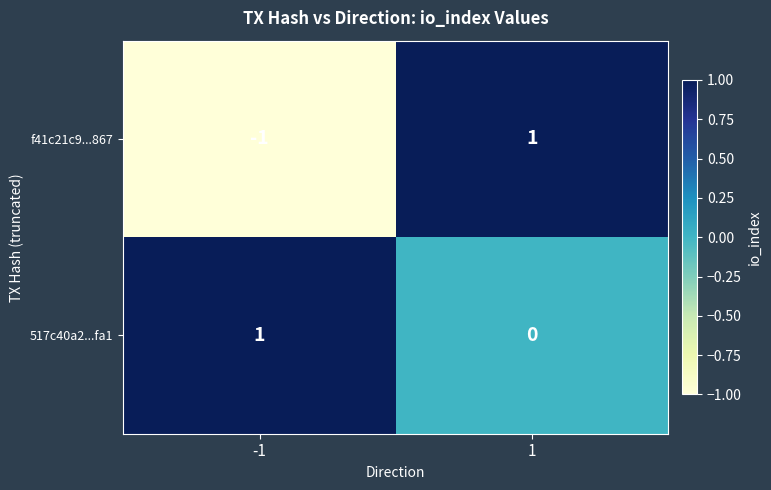

What is the greatest value displayed?

1